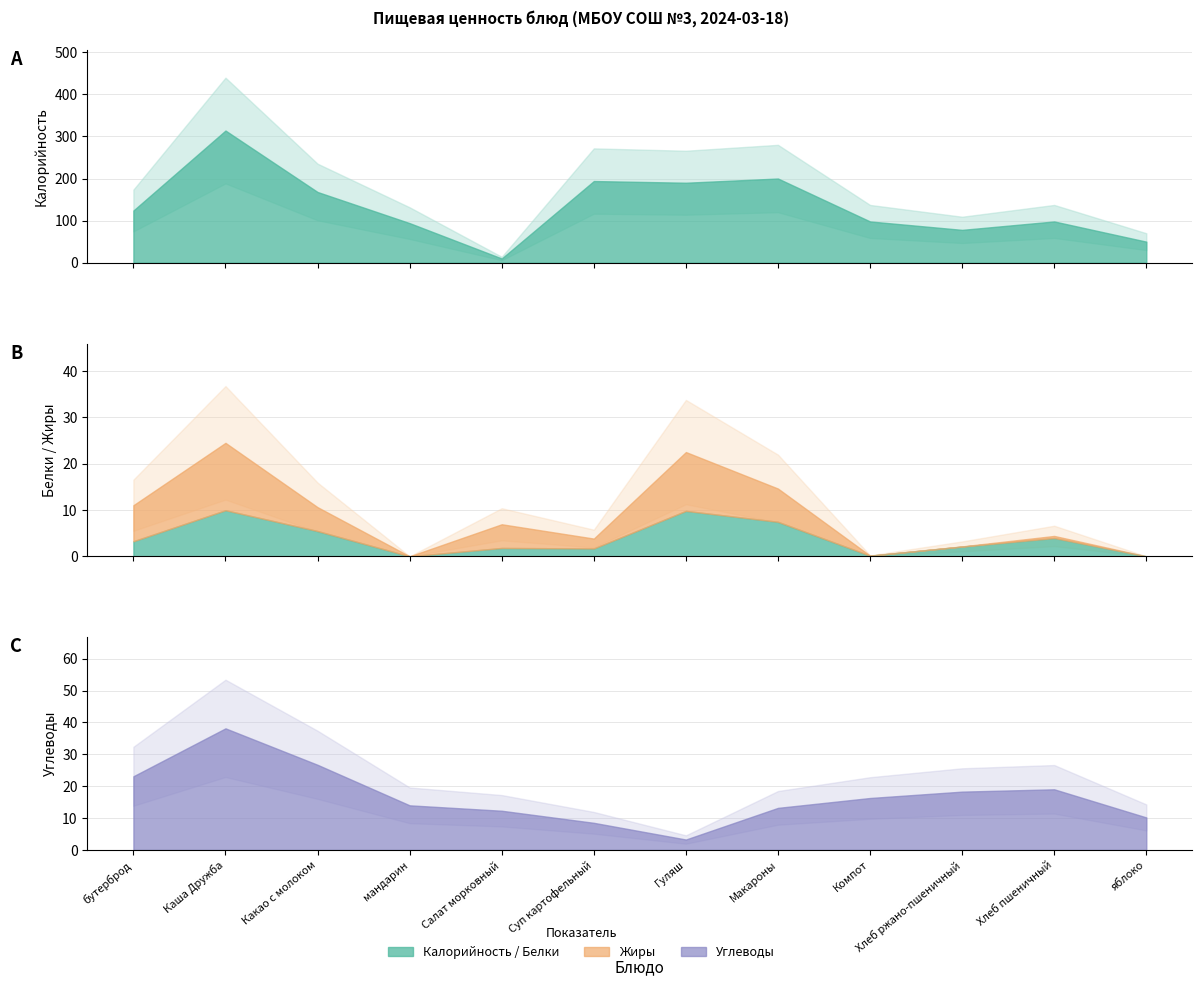

How many data points does each series have?

12